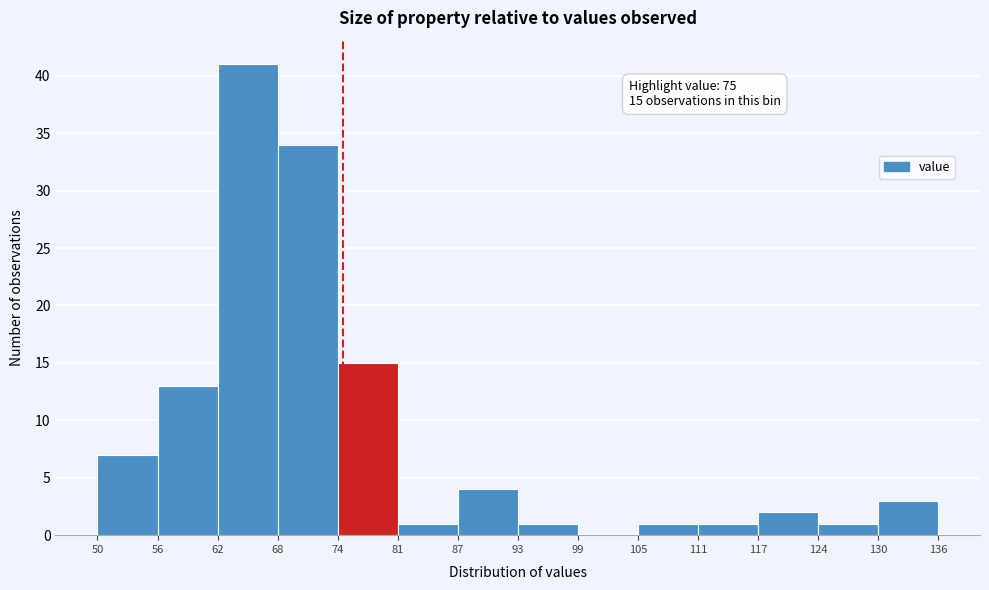

Which range on the x-axis has the tallest bar?

62 to 68